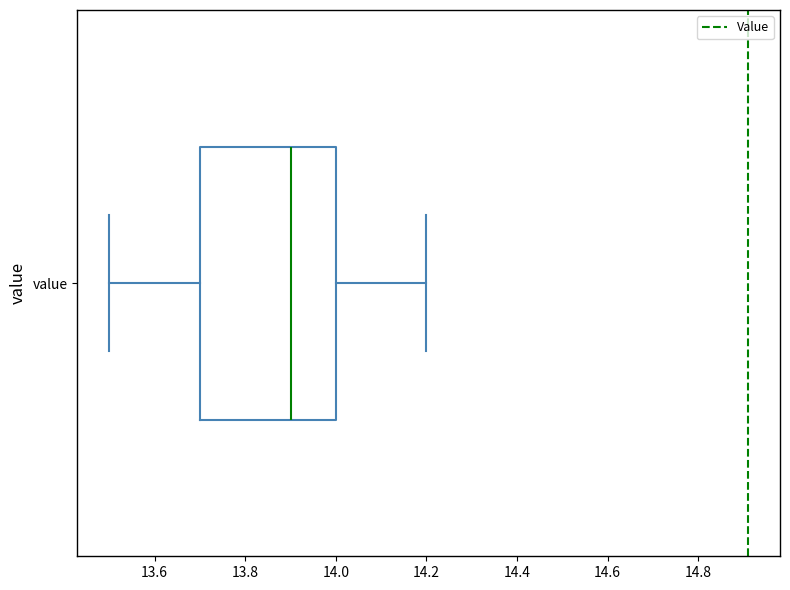

Read this box plot against the x-axis: the position of the median line, the range covered by the box, and the ends of both whiskers. The values are not printed on the chart, so give them approximately, as read against the axis.

median 13.9, box 13.7 to 14.0, whiskers 13.5 to 14.2